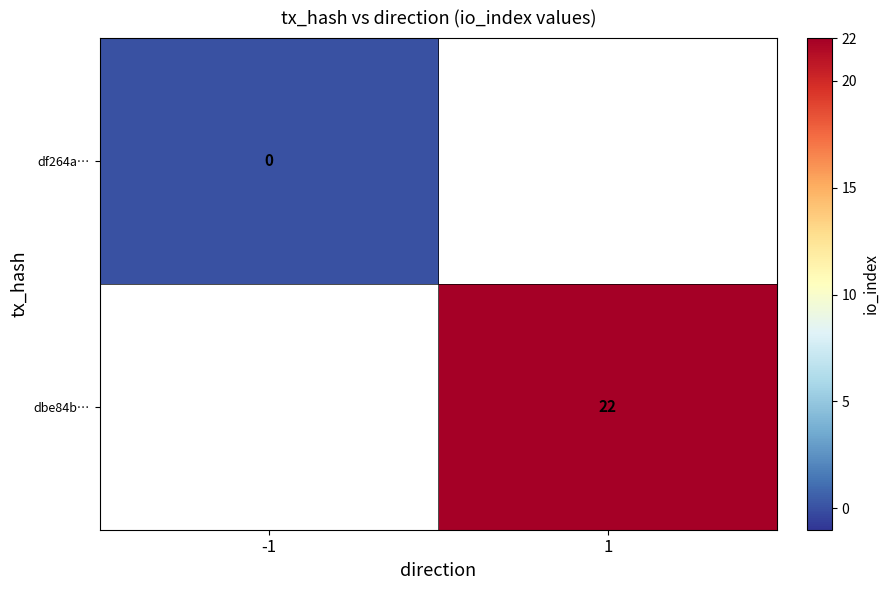

The value of dbe84b… at 1 is 22. True or false?

True